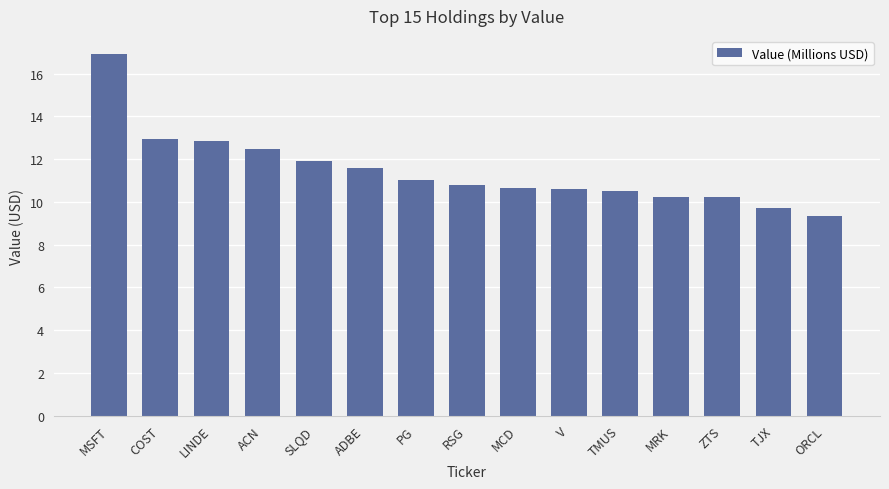

Reading left to right, extract all data points from this chart.

MSFT=16.9	COST=12.9	LINDE=12.8	ACN=12.5	SLQD=11.9	ADBE=11.6	PG=11.0	RSG=10.8	MCD=10.6	V=10.6	TMUS=10.5	MRK=10.2	ZTS=10.2	TJX=9.7	ORCL=9.3